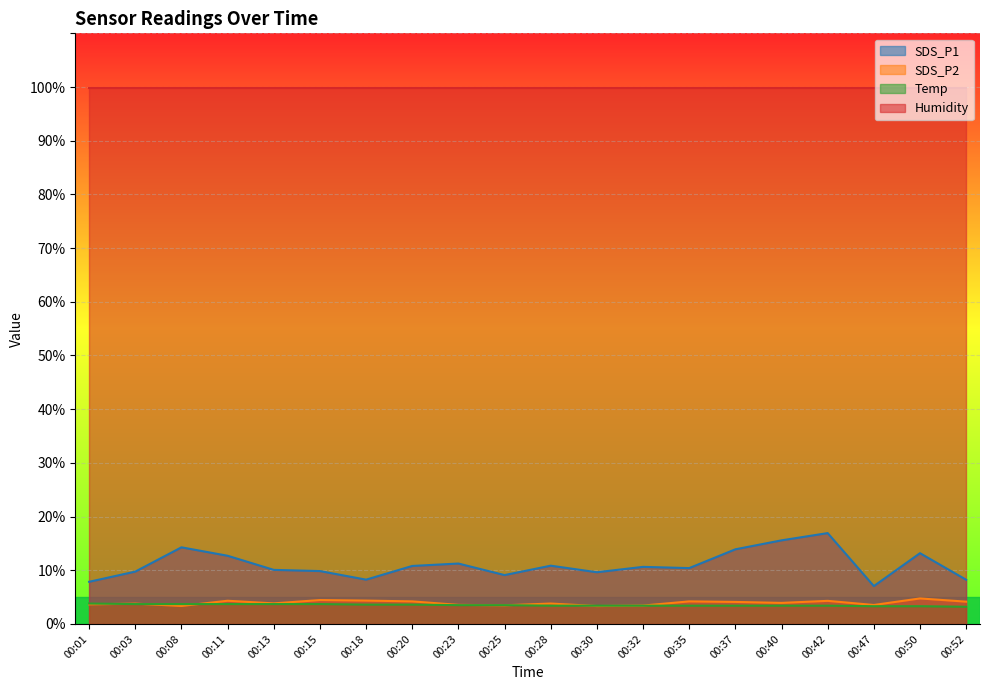

Where is Temp nearest to the value 3?

00:52